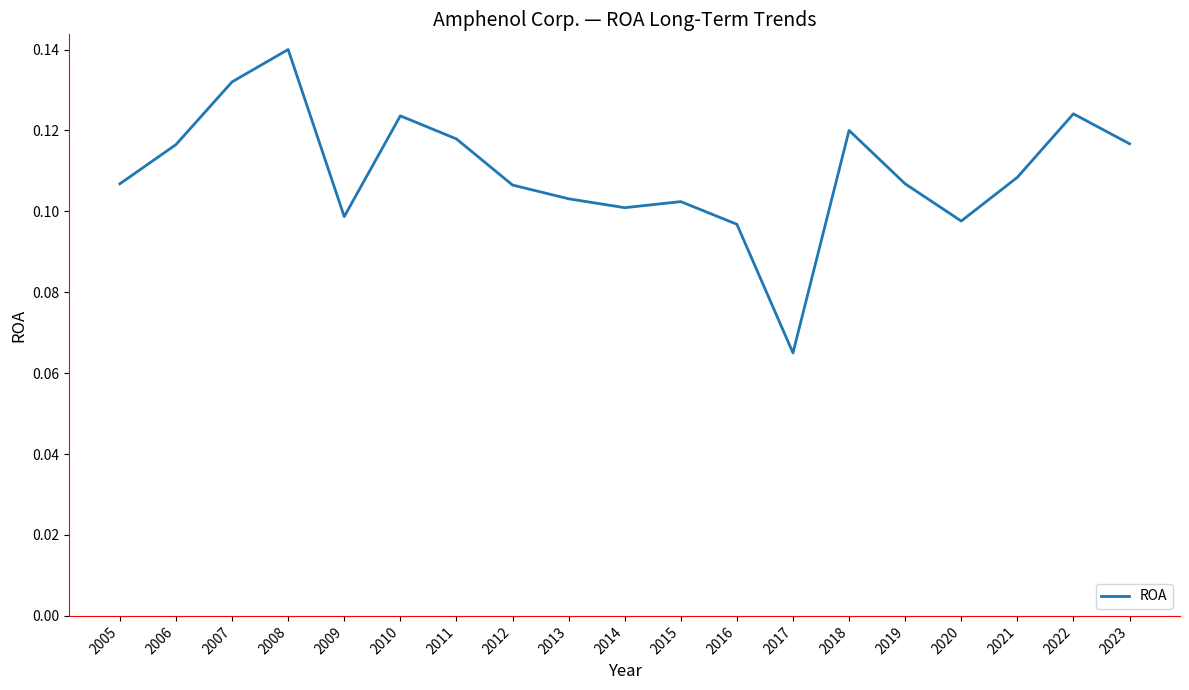

Is this an area chart (filled region under the line)?

No